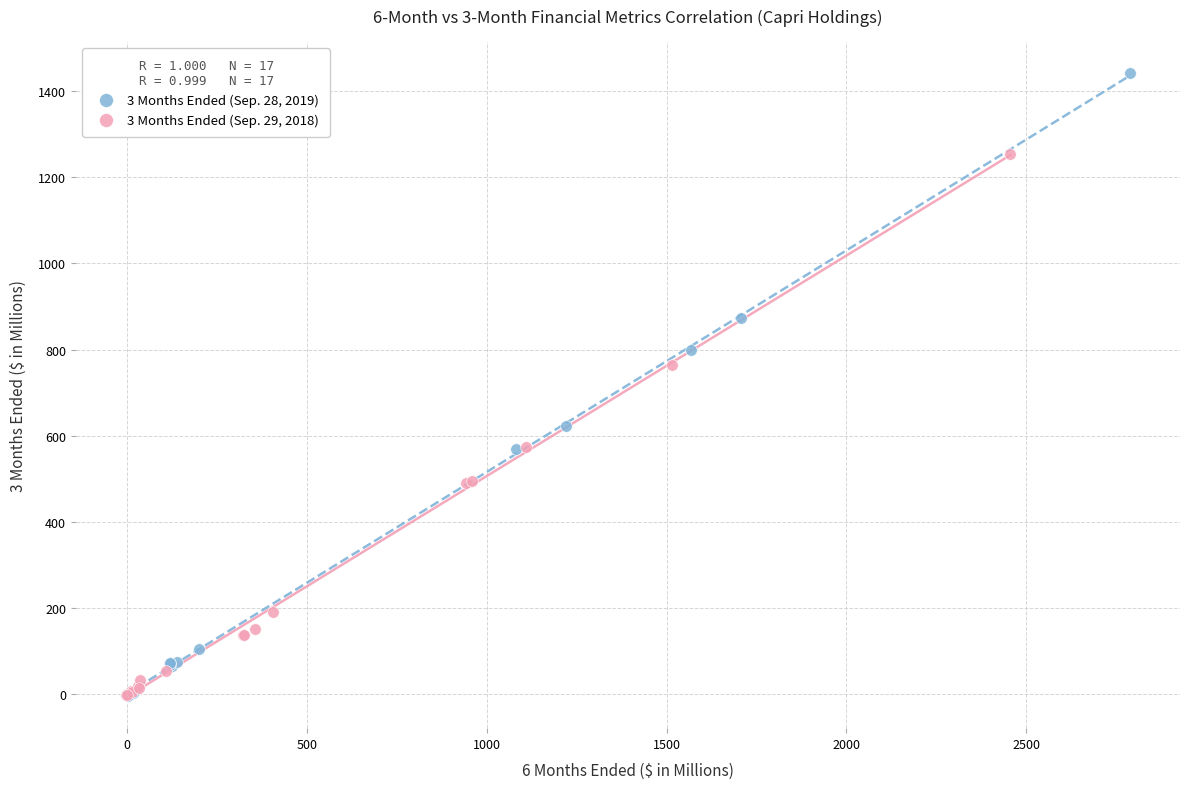

Which series reaches the maximum Y coordinate?

3 Months Ended (Sep. 28, 2019)